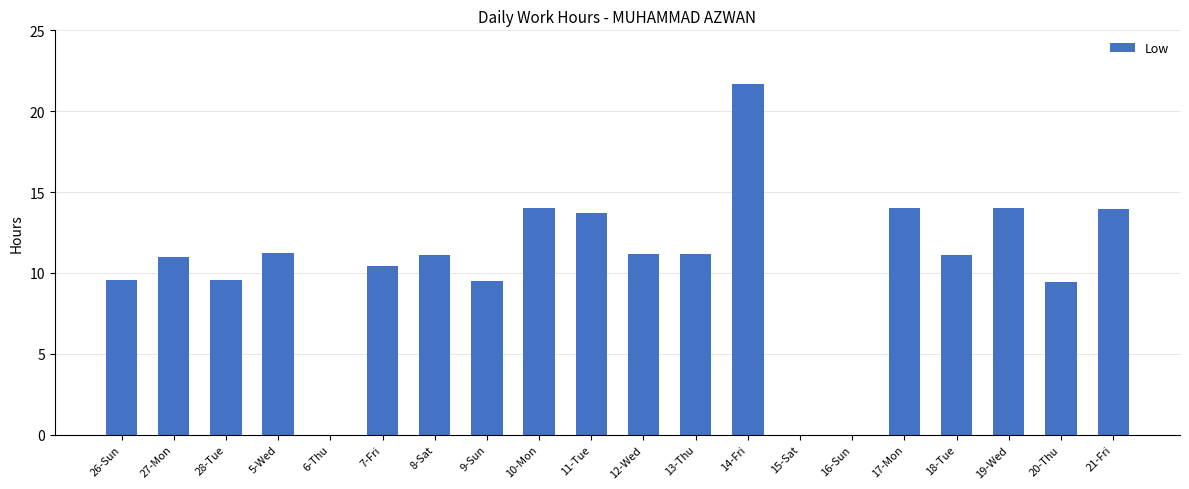

What is the change in value from 16-Sun to 17-Mon?

+14.0